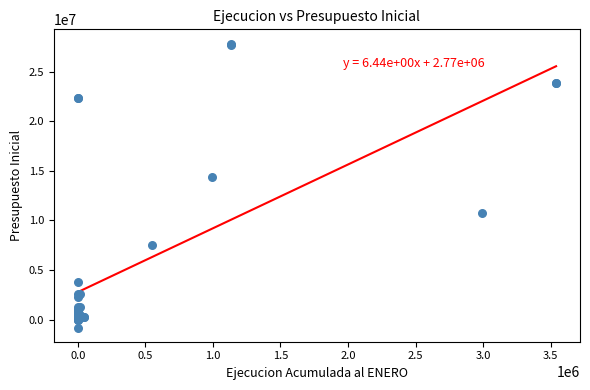

What Y value in the scatter plot is closest to 13526040?

14359357